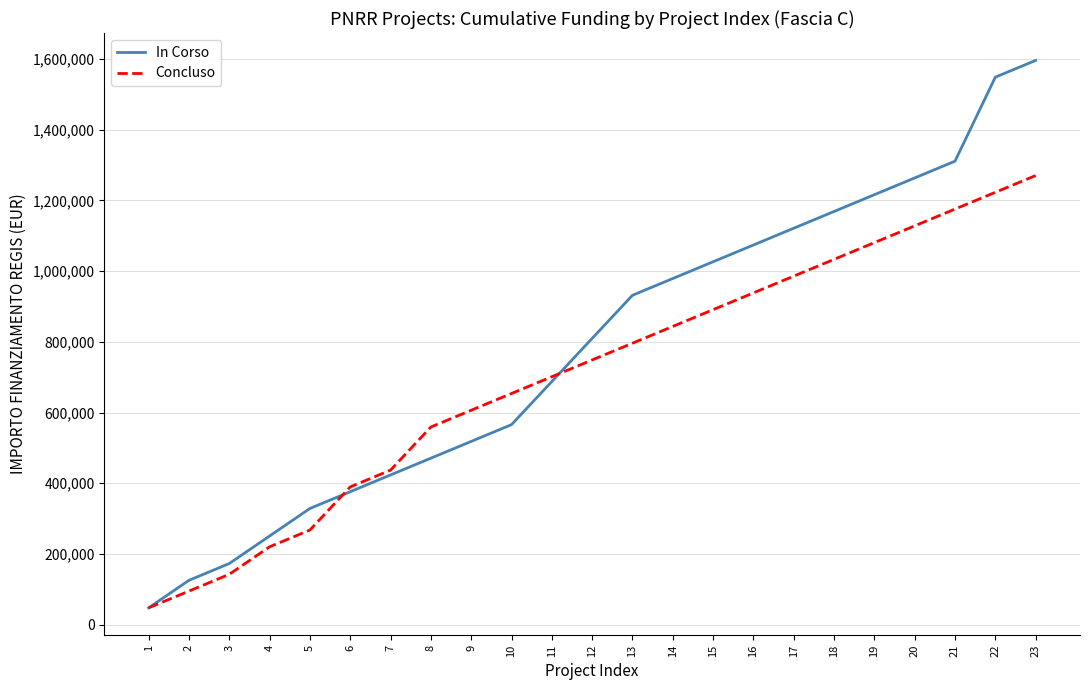

What is the highest value of the In Corso series?

1596180